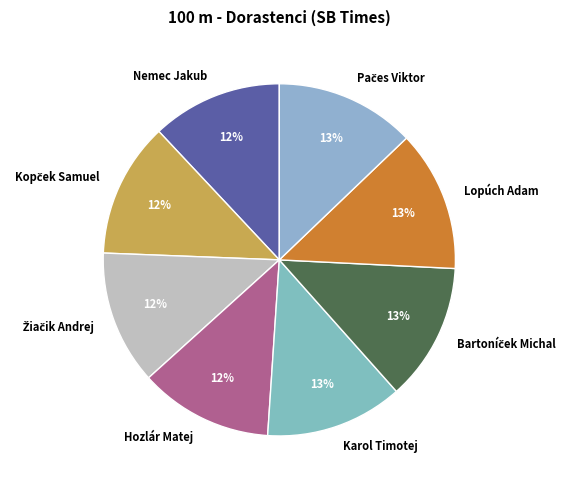

To the nearest percent, what is the average slice percentage?

12%